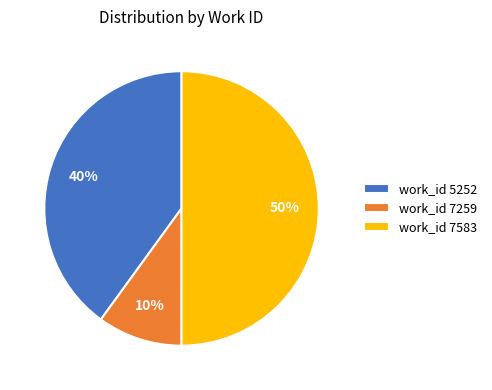

To the nearest percent, what is the difference between the largest and smallest slice percentages?

40%